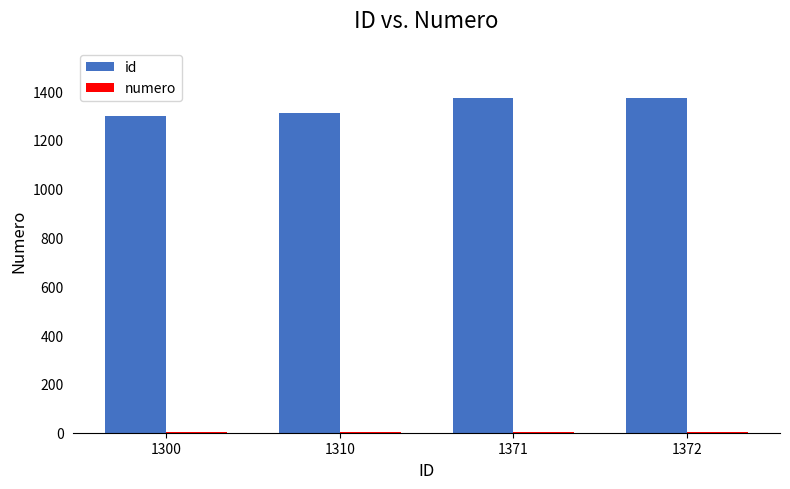

What is the sum of all id values?

5353